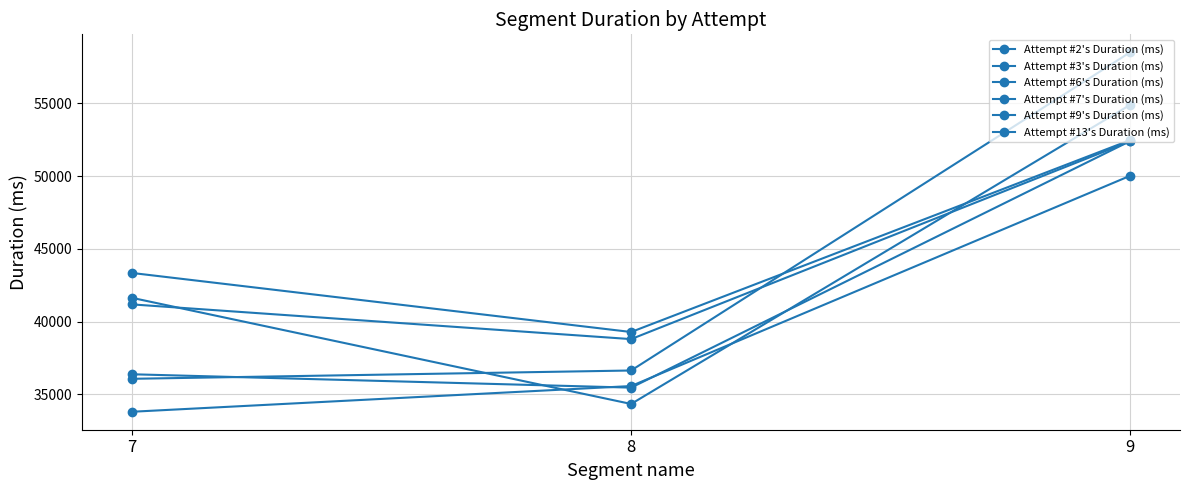

List the series in order of their peak value, highest first.

Attempt #3's Duration (ms), Attempt #6's Duration (ms), Attempt #2's Duration (ms), Attempt #9's Duration (ms), Attempt #7's Duration (ms), Attempt #13's Duration (ms)